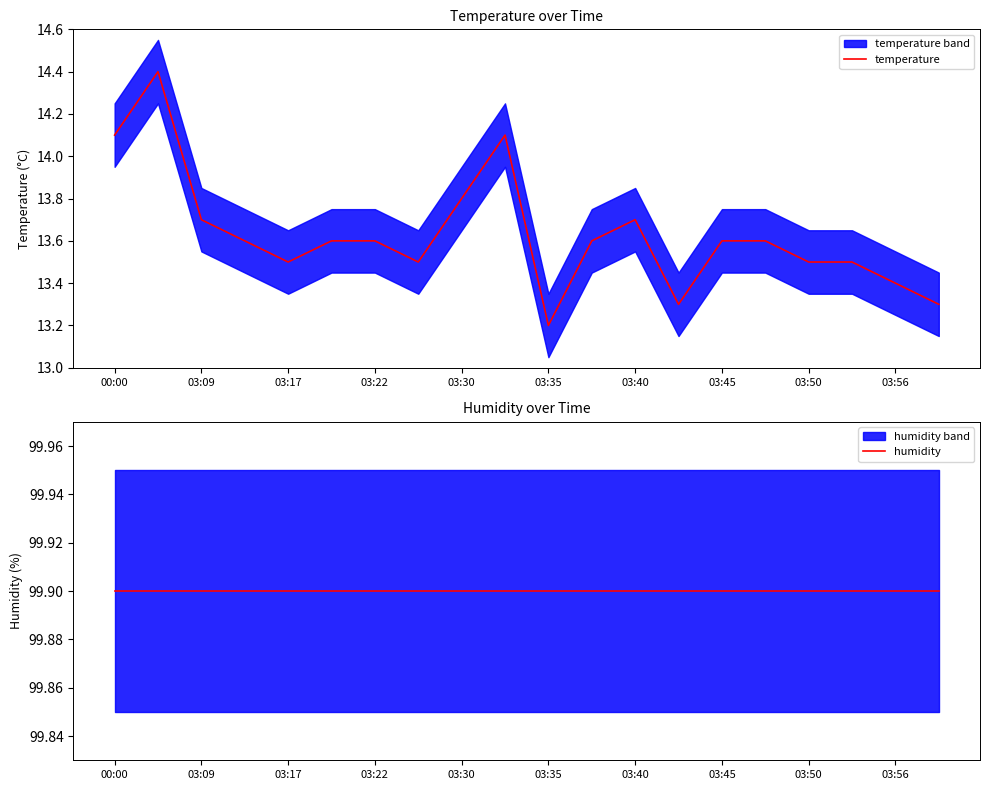

List the series in order of their overall mean, highest first.

humidity, temperature